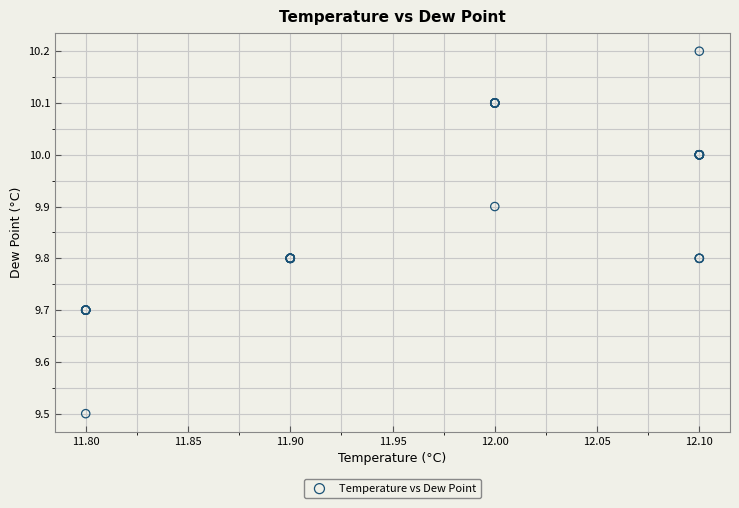

What Y value in the scatter plot is closest to 9?

9.5